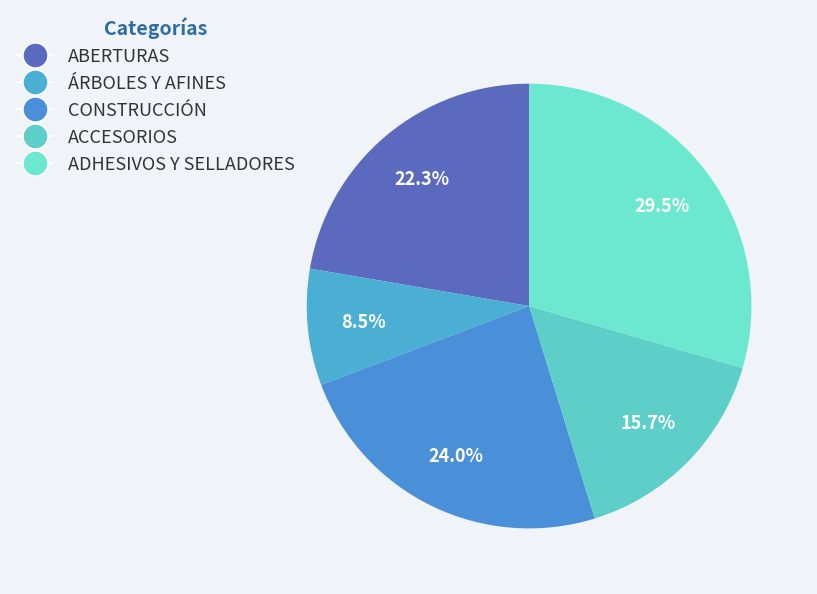

What is the total percentage of ACCESORIOS and ABERTURAS?

38.0%